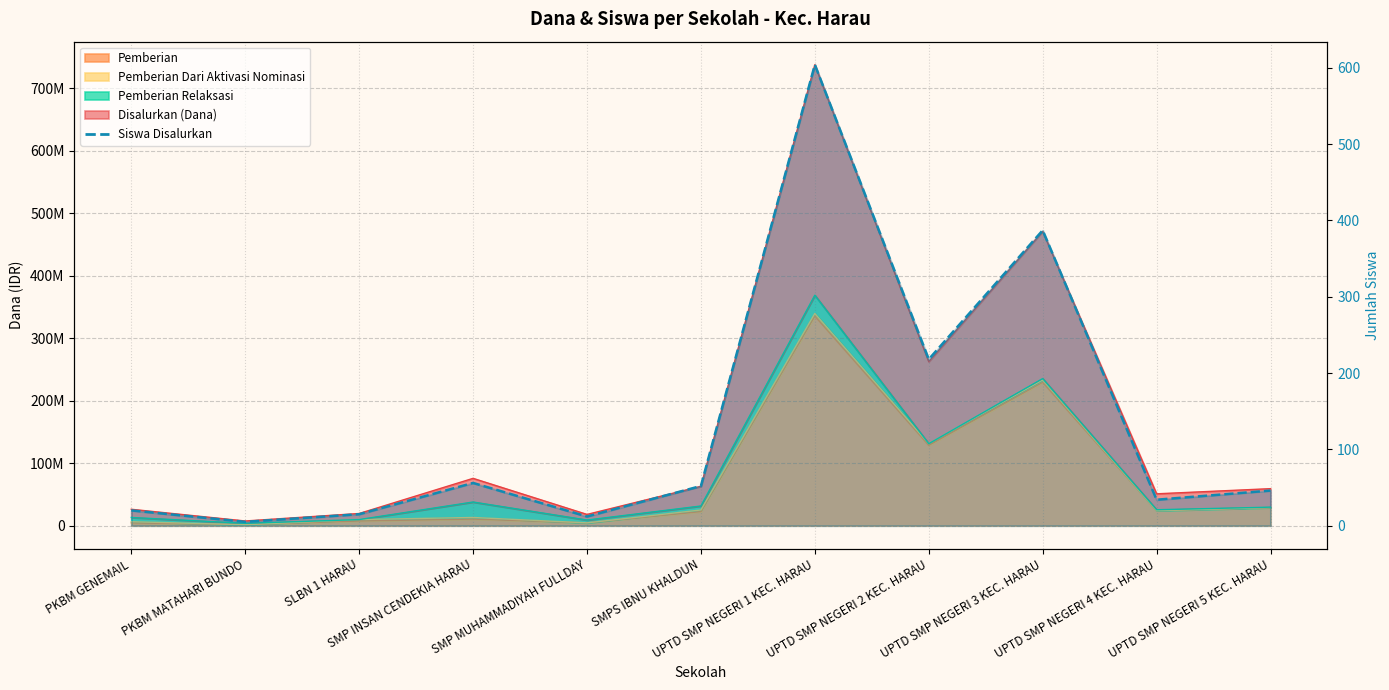

Between UPTD SMP NEGERI 3 KEC. HARAU and UPTD SMP NEGERI 5 KEC. HARAU, which series saw the biggest shift?

Disalurkan (Dana)